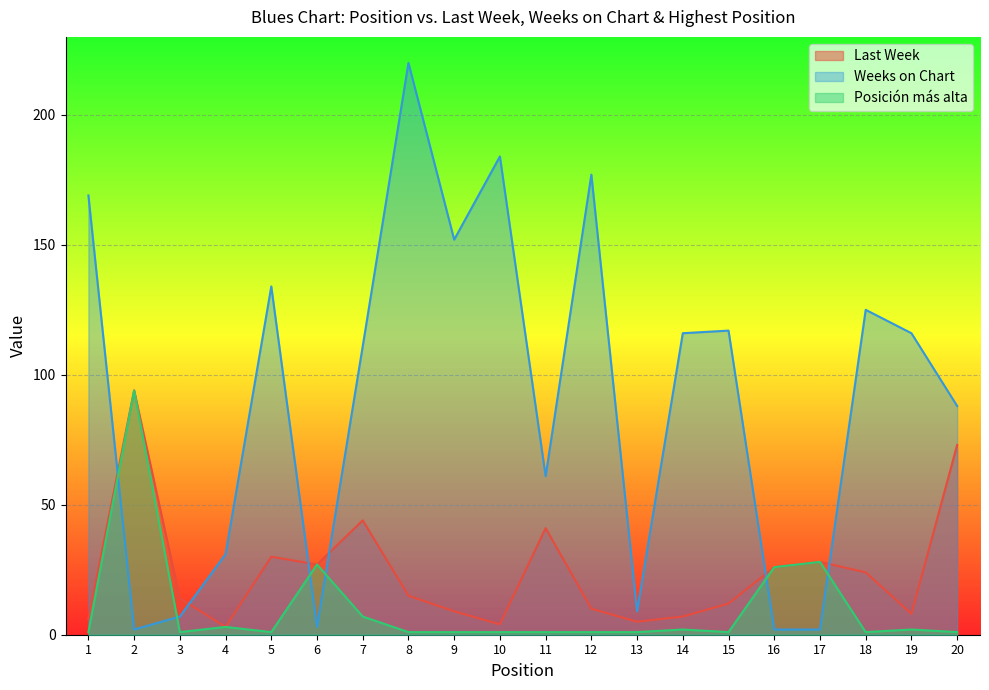

Reading left to right, what are all the values shown in this chart?

Last Week: 1=6	2=94	3=14	4=3	5=30	6=27	7=44	8=15	9=9	10=4	11=41	12=10	13=5	14=7	15=12	16=26	17=28	18=24	19=8	20=73
Weeks on Chart: 1=169	2=2	3=7	4=31	5=134	6=3	7=111	8=220	9=152	10=184	11=61	12=177	13=9	14=116	15=117	16=2	17=2	18=125	19=116	20=88
Posición más alta: 1=1	2=94	3=1	4=3	5=1	6=27	7=7	8=1	9=1	10=1	11=1	12=1	13=1	14=2	15=1	16=26	17=28	18=1	19=2	20=1